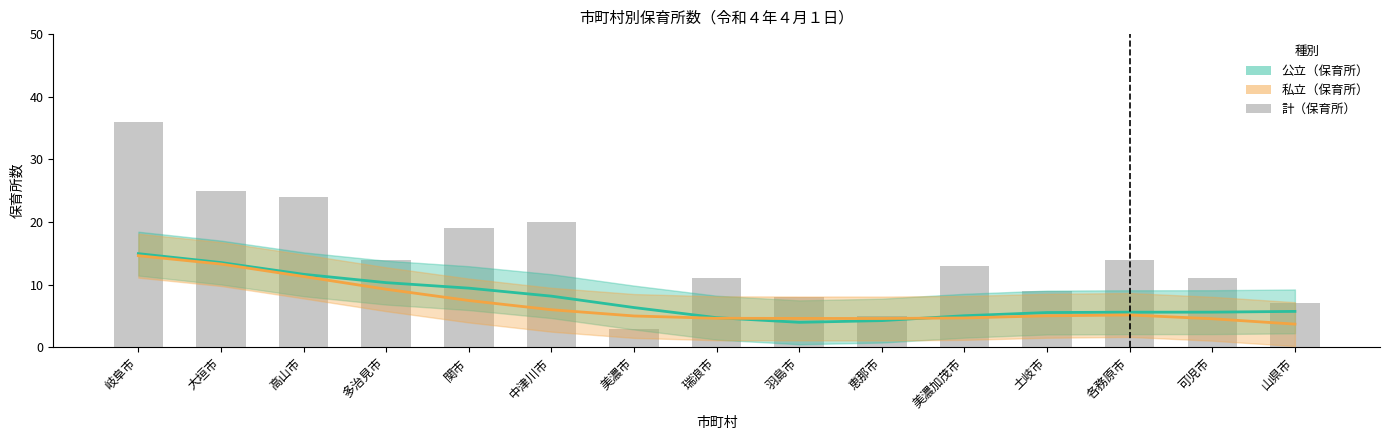

Rank the categories by value from highest to lowest.

岐阜市, 大垣市, 高山市, 中津川市, 関市, 多治見市, 各務原市, 美濃加茂市, 瑞浪市, 可児市, 土岐市, 羽島市, 山県市, 恵那市, 美濃市